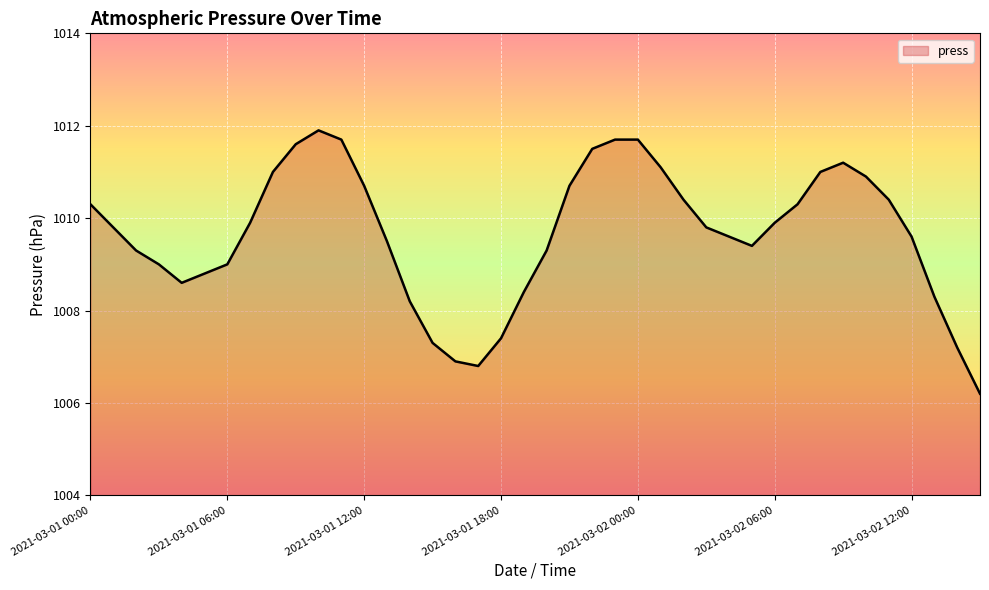

What is the maximum value shown in the chart?

1011.9